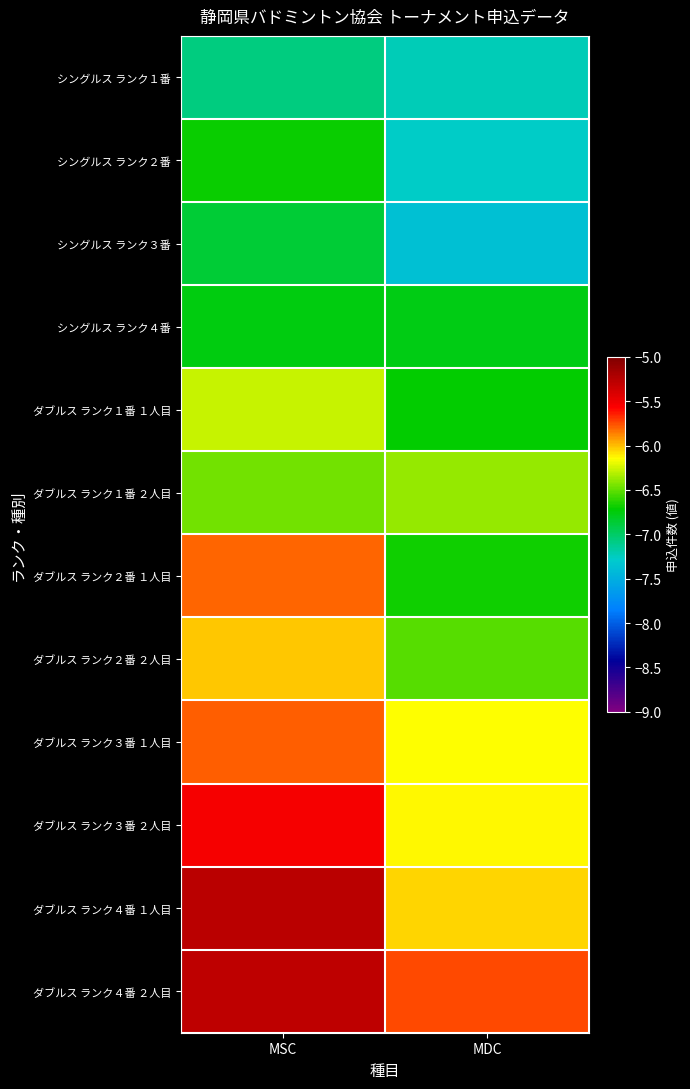

What is the spread (max minus min) of values at MDC?

1.6